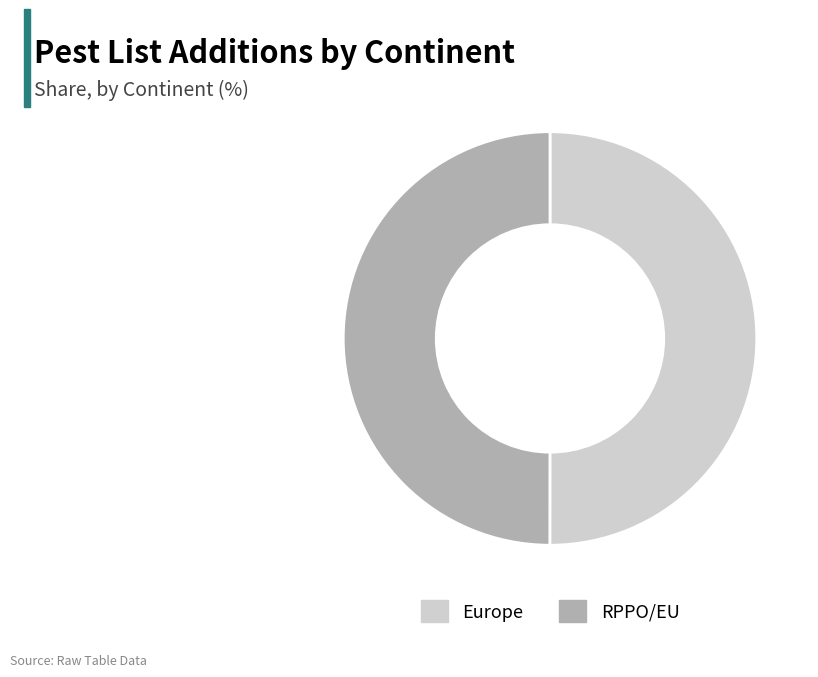

Count the number of slices in the pie.

2